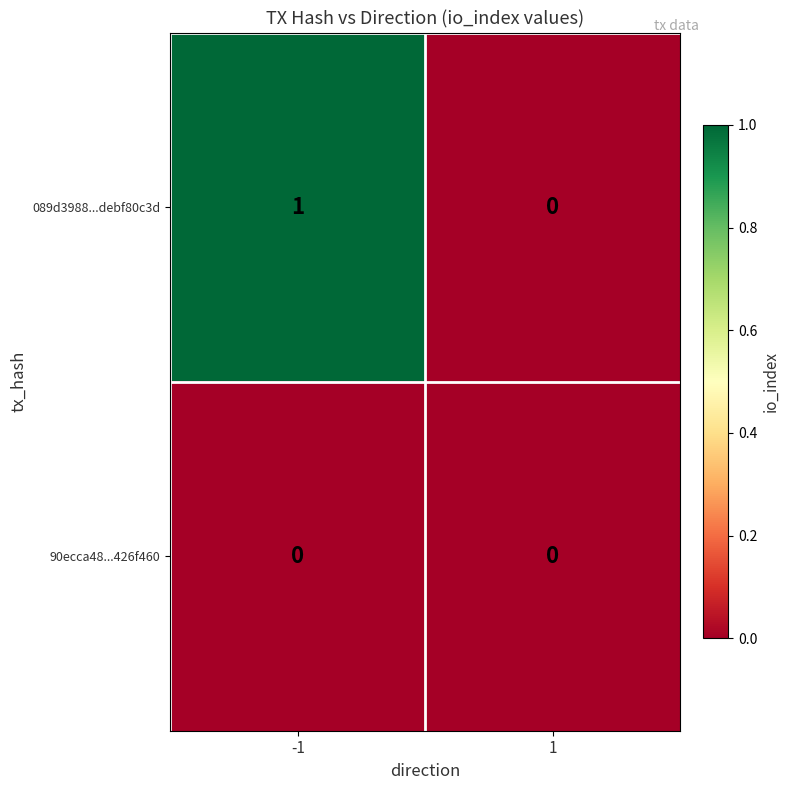

Between -1 and 1, which series saw the biggest shift?

089d3988...debf80c3d